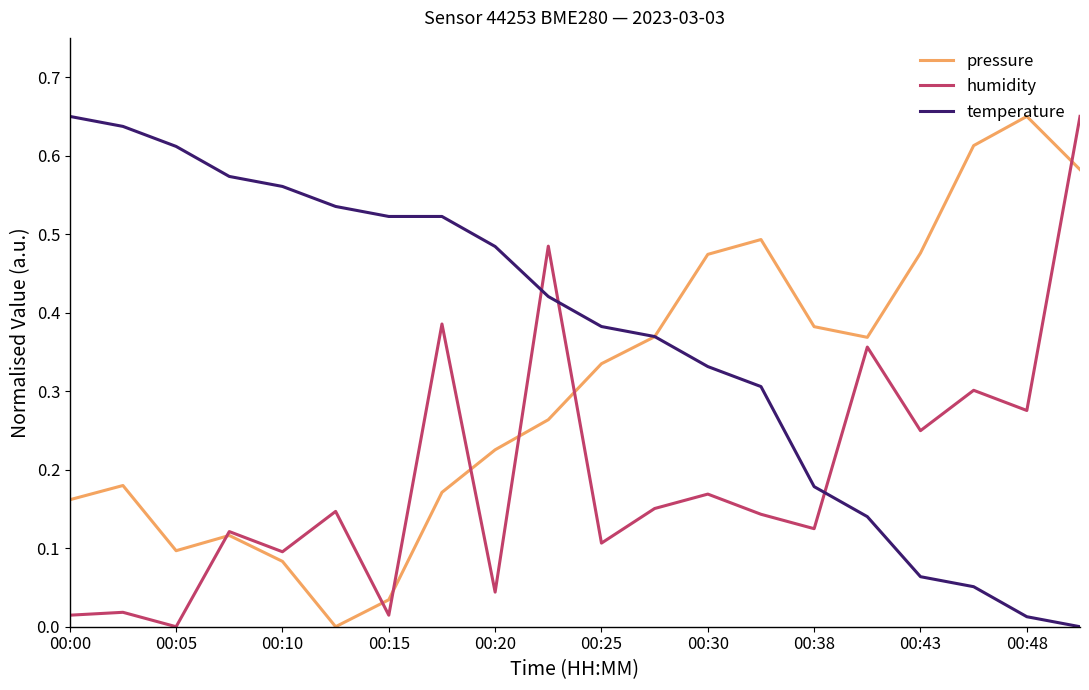

Rank the series by their average value, from lowest to highest.

humidity, pressure, temperature